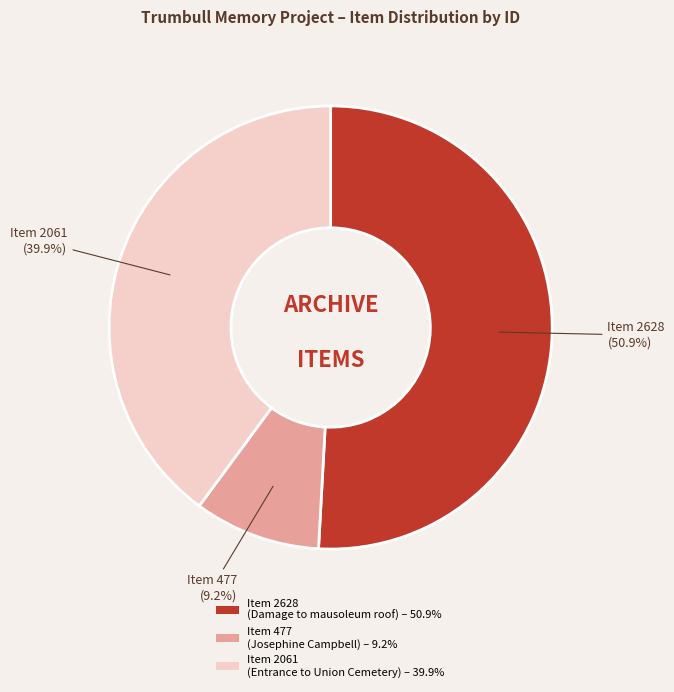

How many segments does this pie chart have?

3